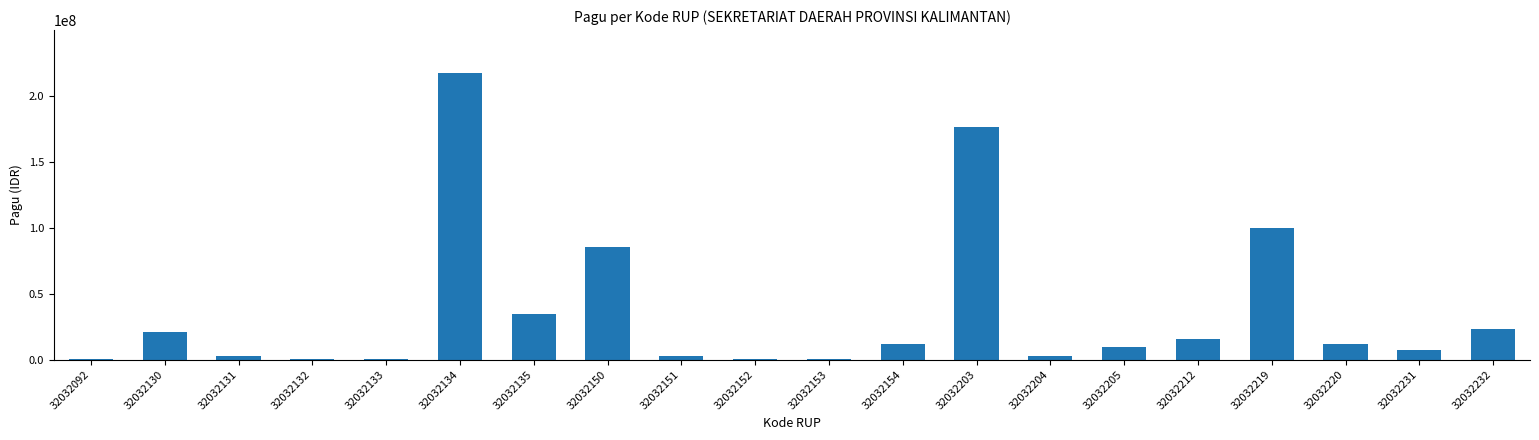

True or false: the data shows 400000 at 32032152.

True